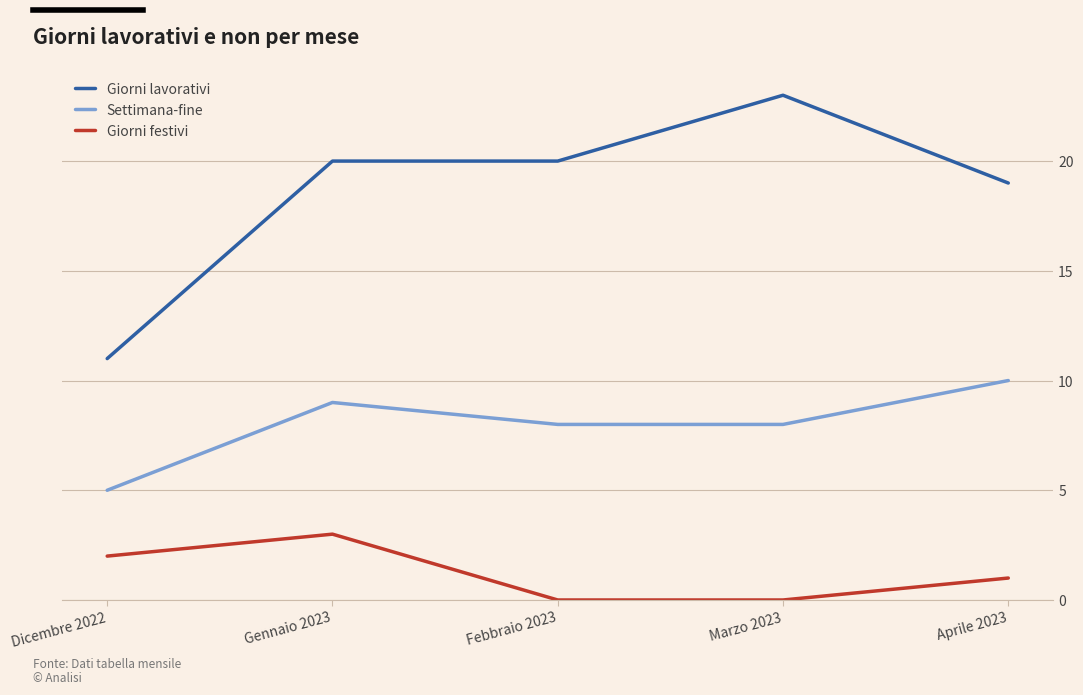

At which label does Giorni lavorativi reach its peak?

Marzo 2023